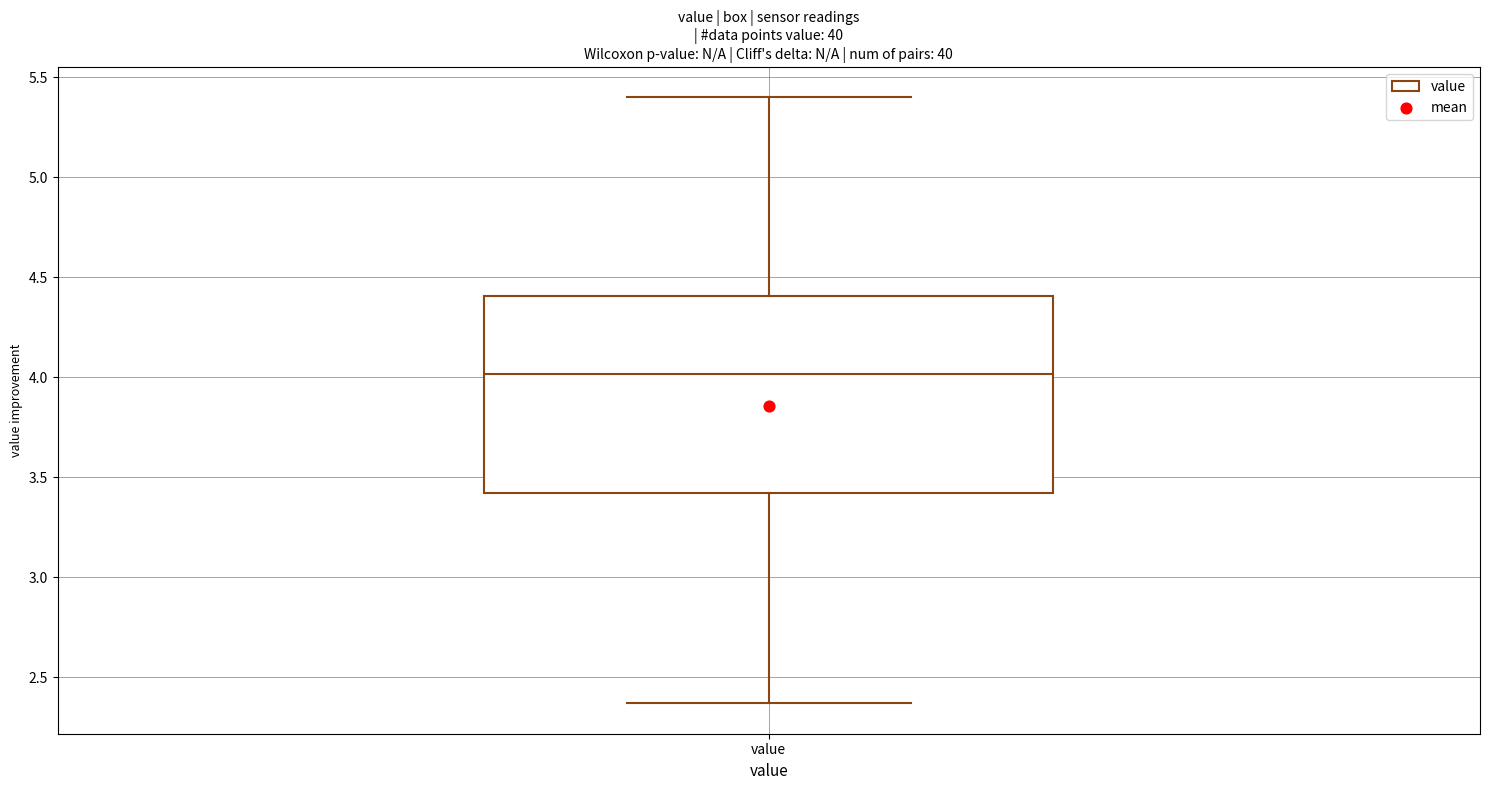

Read this box plot against the y-axis: the position of the median line, the range covered by the box, and the ends of both whiskers. The values are not printed on the chart, so give them approximately, as read against the axis.

median 4.00, box 3.40 to 4.40, whiskers 2.35 to 5.40